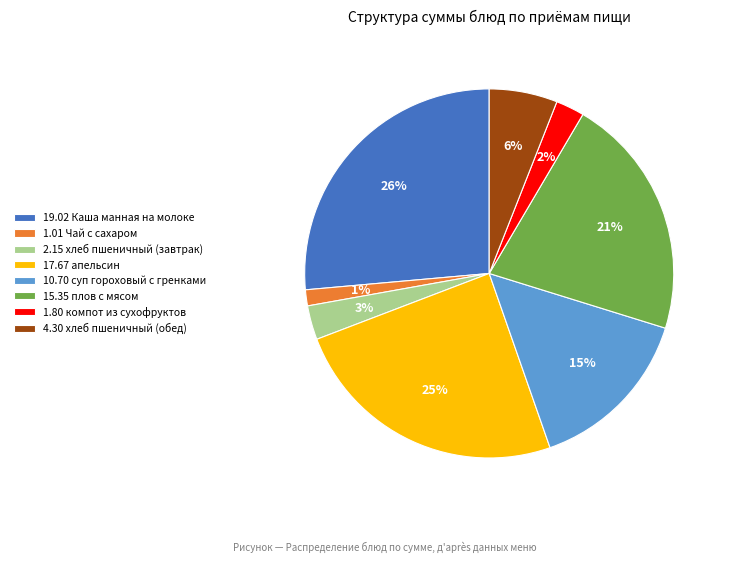

True or false: 4.30 хлеб пшеничный (обед) accounts for 19% of the total.

False